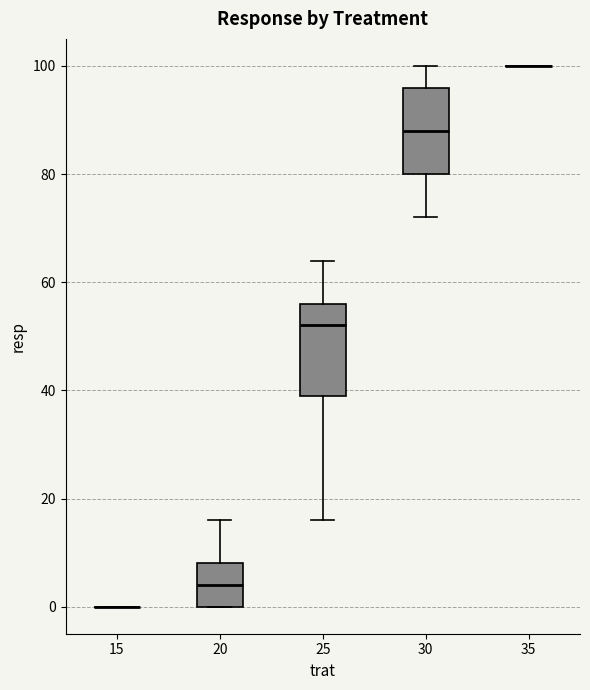

Reading left to right, read every box against the y-axis: the position of its median line, the range the box covers, and the ends of its whiskers. The values are not printed on the chart, so give them approximately, as read against the axis.

15: box collapsed to a line at 0, whiskers 0 to 0
20: median 4, box 0 to 8, whiskers 0 to 16
25: median 52, box 40 to 56, whiskers 16 to 64
30: median 88, box 80 to 96, whiskers 72 to 100
35: box collapsed to a line at 100, whiskers 100 to 100